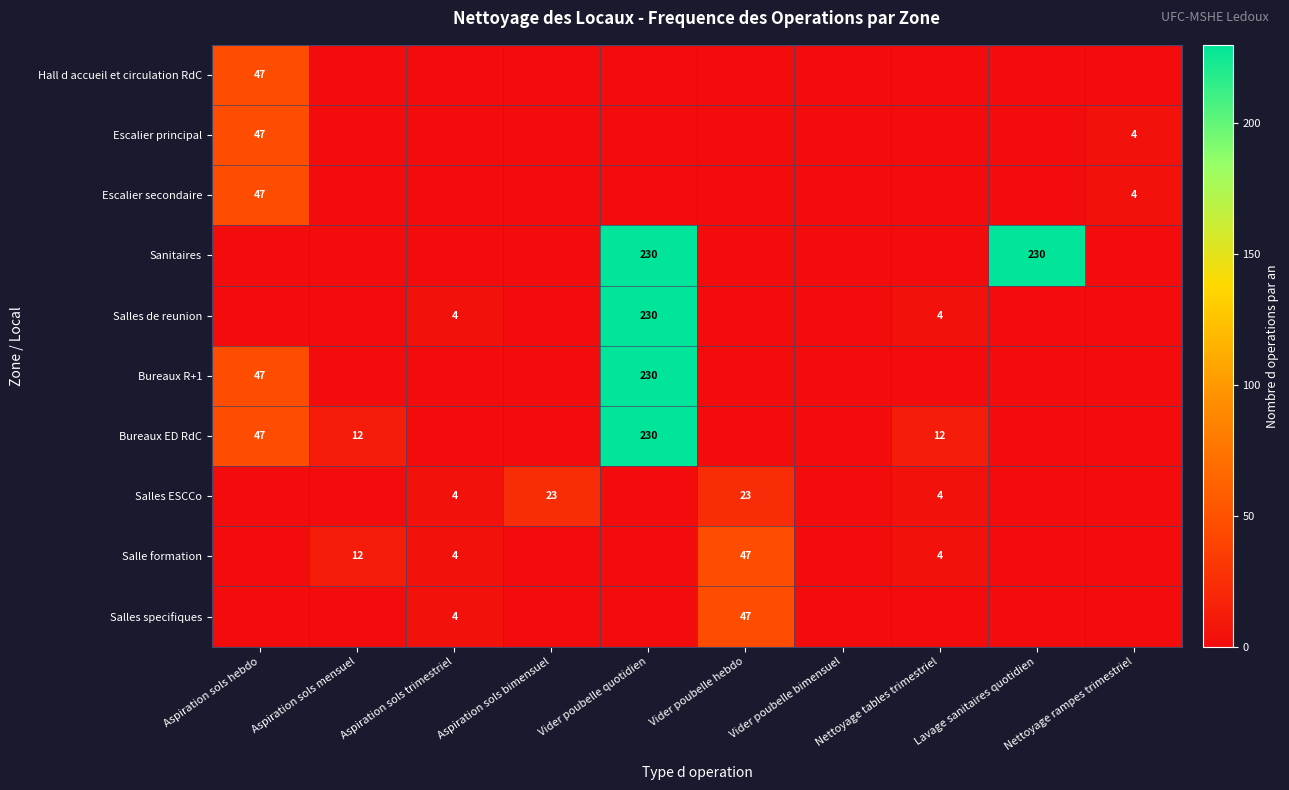

What is the sum of the Bureaux ED RdC values at Nettoyage tables trimestriel and Aspiration sols mensuel?

24